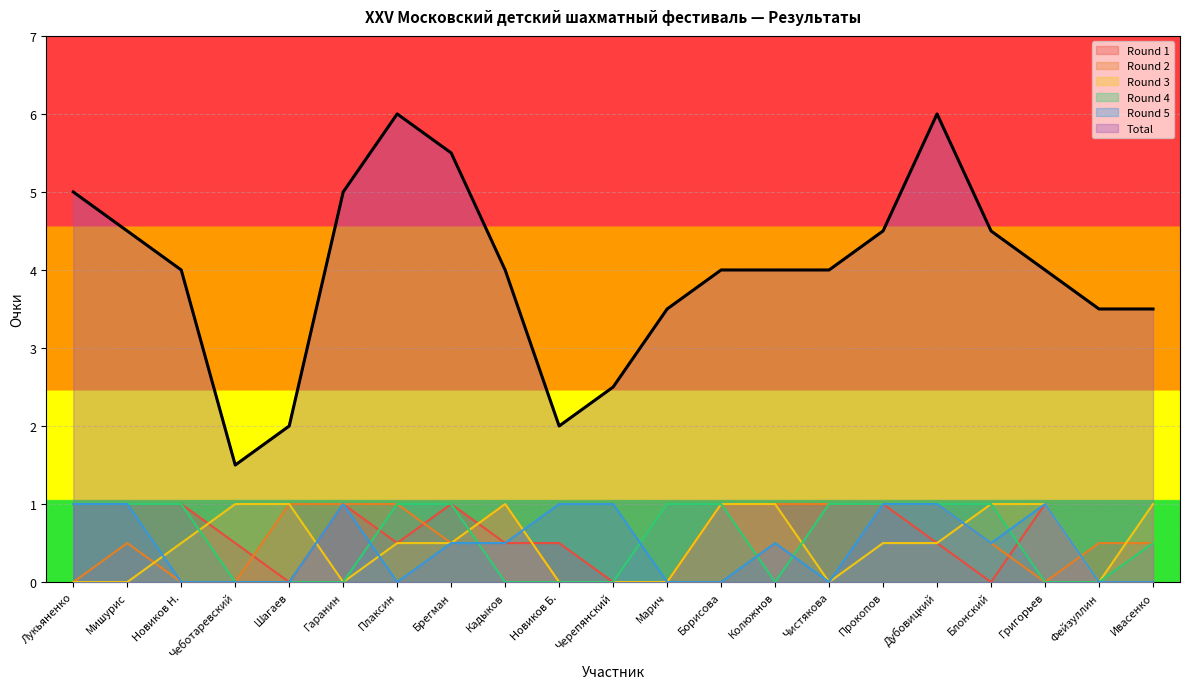

At which category does the chart reach its minimum across all series?

Шагаев